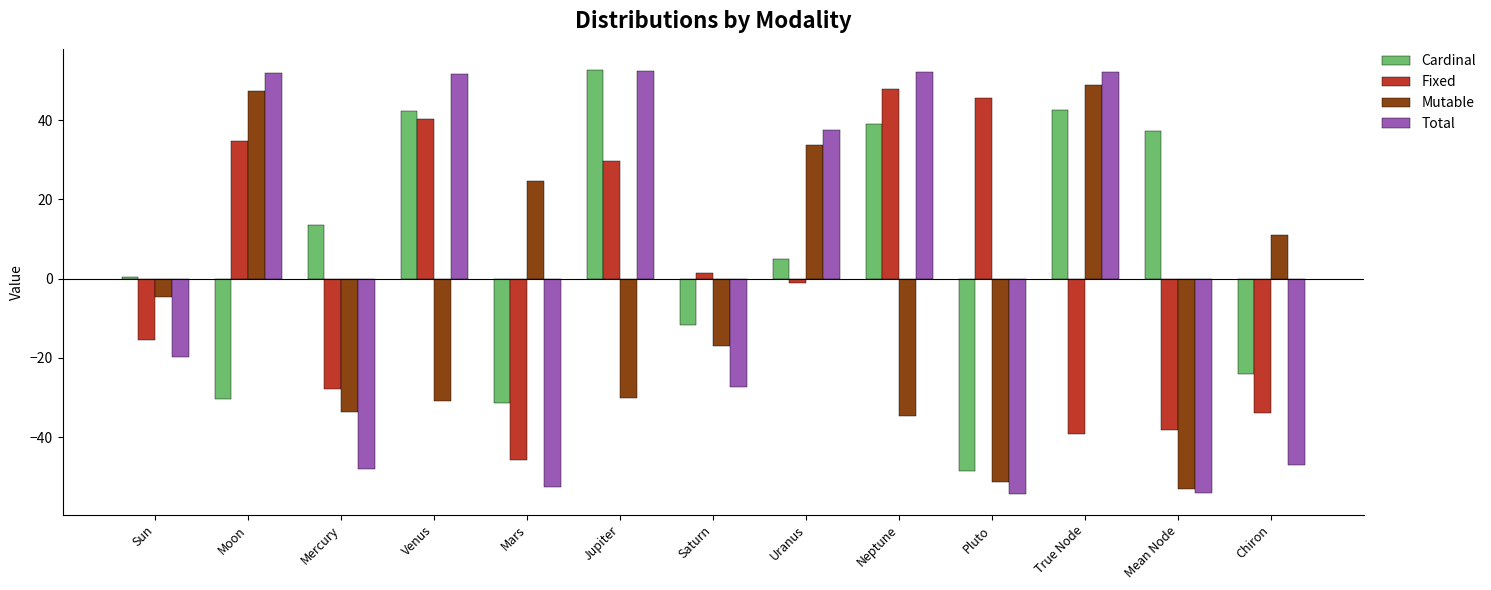

What is the sum of all Cardinal values?

86.1